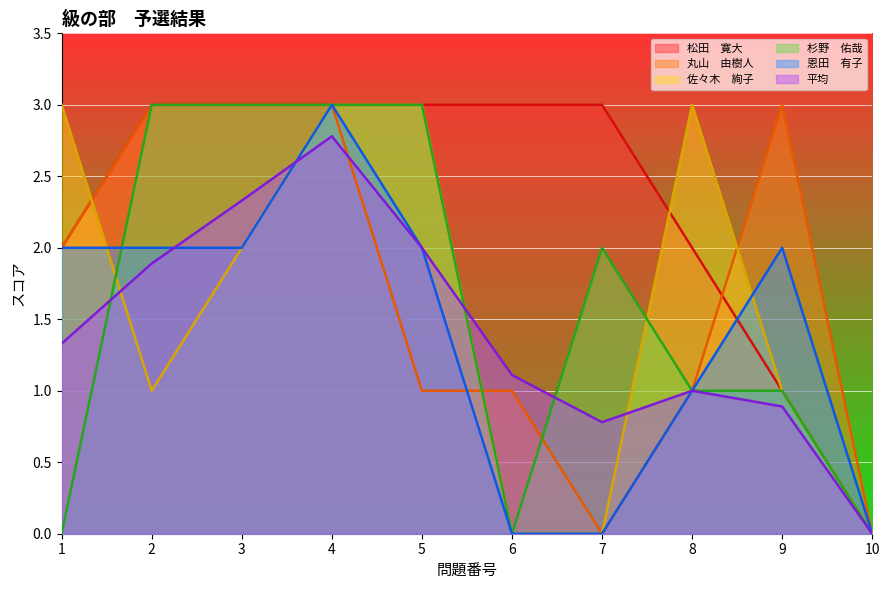

Reading left to right, list all the values displayed in this chart.

松田　寛大: 1=2.0	2=3.0	3=3.0	4=3.0	5=3.0	6=3.0	7=3.0	8=2.0	9=1.0	10=0.0
丸山　由樹人: 1=2.0	2=3.0	3=3.0	4=3.0	5=1.0	6=1.0	7=0.0	8=1.0	9=3.0	10=0.0
佐々木　絢子: 1=3.0	2=1.0	3=2.0	4=3.0	5=3.0	6=0.0	7=0.0	8=3.0	9=1.0	10=0.0
杉野　佑哉: 1=0.0	2=3.0	3=3.0	4=3.0	5=3.0	6=0.0	7=2.0	8=1.0	9=1.0	10=0.0
恩田　有子: 1=2.0	2=2.0	3=2.0	4=3.0	5=2.0	6=0.0	7=0.0	8=1.0	9=2.0	10=0.0
平均: 1=1.3	2=1.9	3=2.3	4=2.8	5=2.0	6=1.1	7=0.8	8=1.0	9=0.9	10=0.0